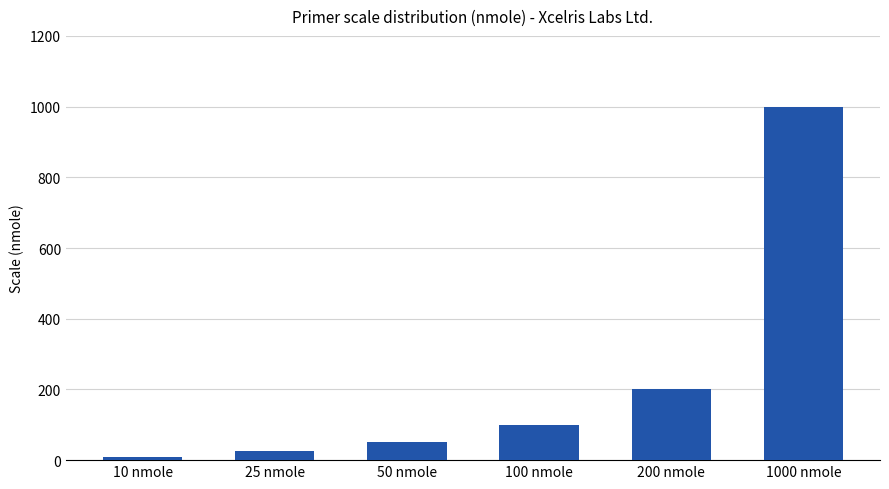

The chart shows a value of 1000 at 1000 nmole. True or false?

True